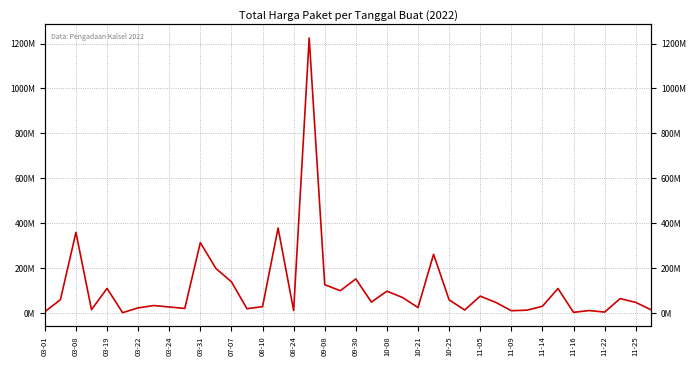

Does the chart have visible grid lines?

Yes